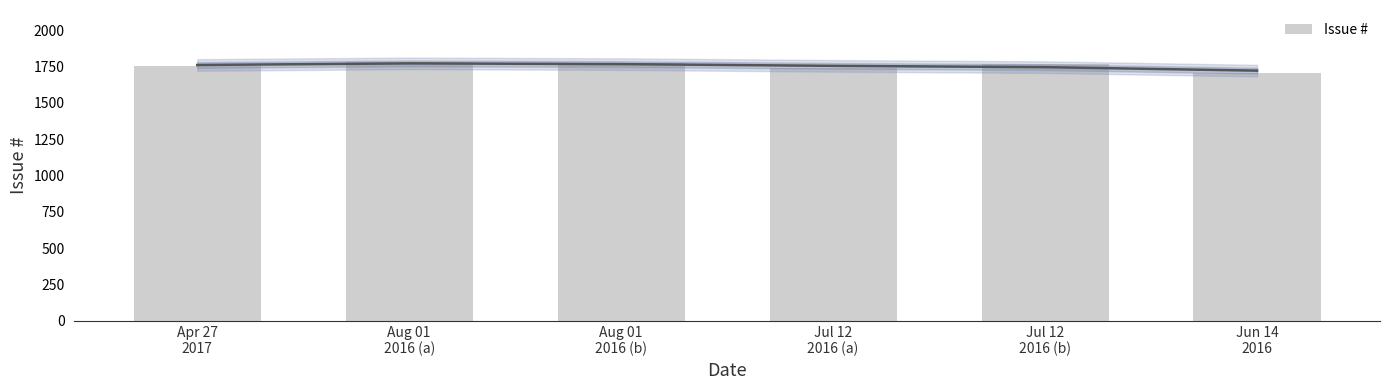

True or false: the data shows 2313 at Apr 27
2017.

False